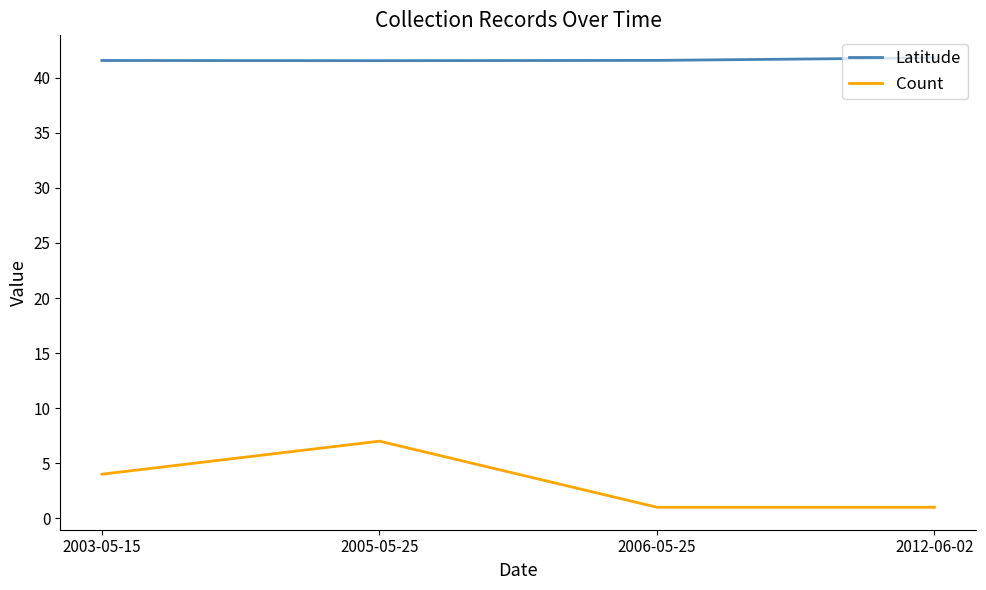

List the series in order of their peak value, lowest first.

Count, Latitude